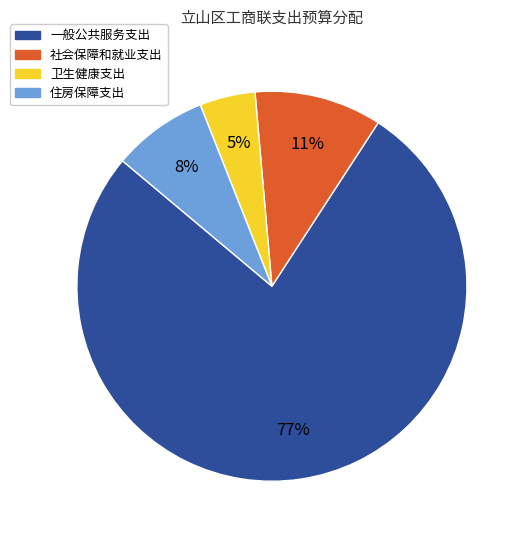

Count the number of slices in the pie.

4